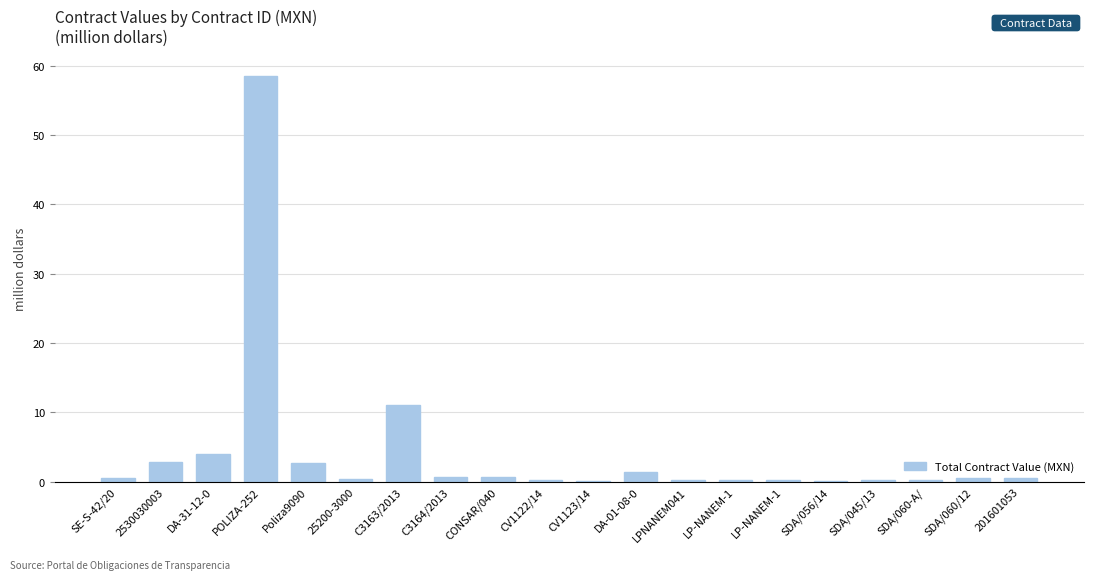

How many categories are shown in the chart?

20